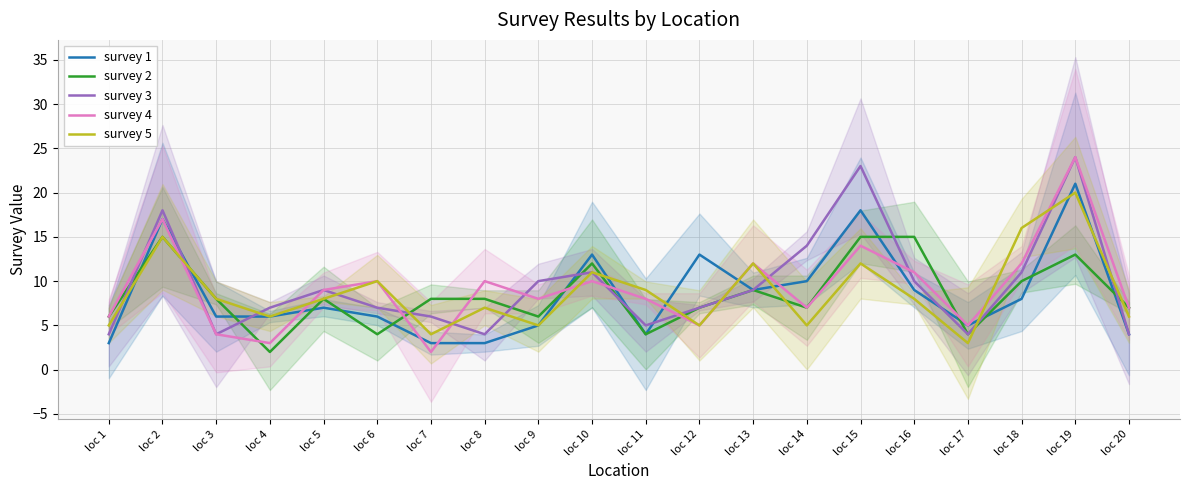

What is the value of the survey 5 point at the 3rd from the left?

8